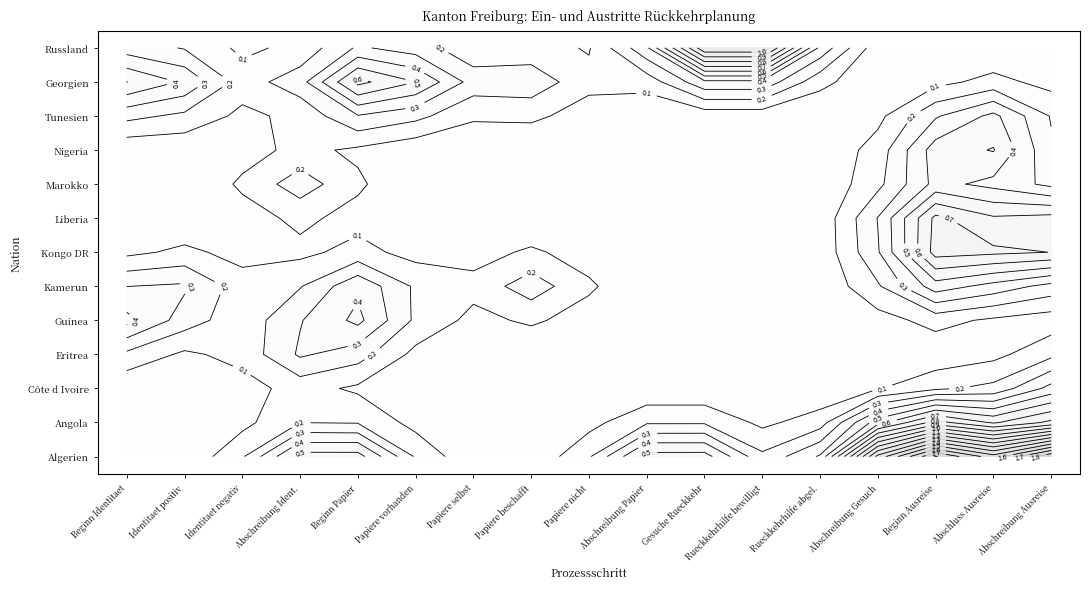

Rank the categories by Russland value from highest to lowest.

10, 11, 0, 1, 2, 3, 4, 5, 6, 7, 8, 9, 12, 13, 14, 15, 16